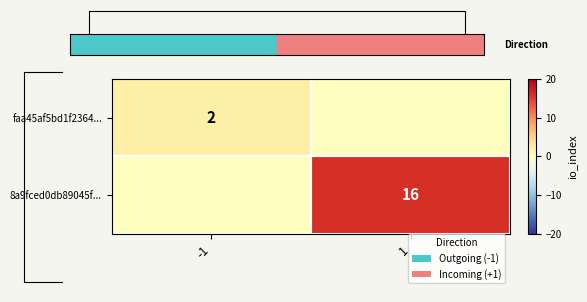

What is the difference between the 8a9fced0db89045f... values at -1 and 1?

16